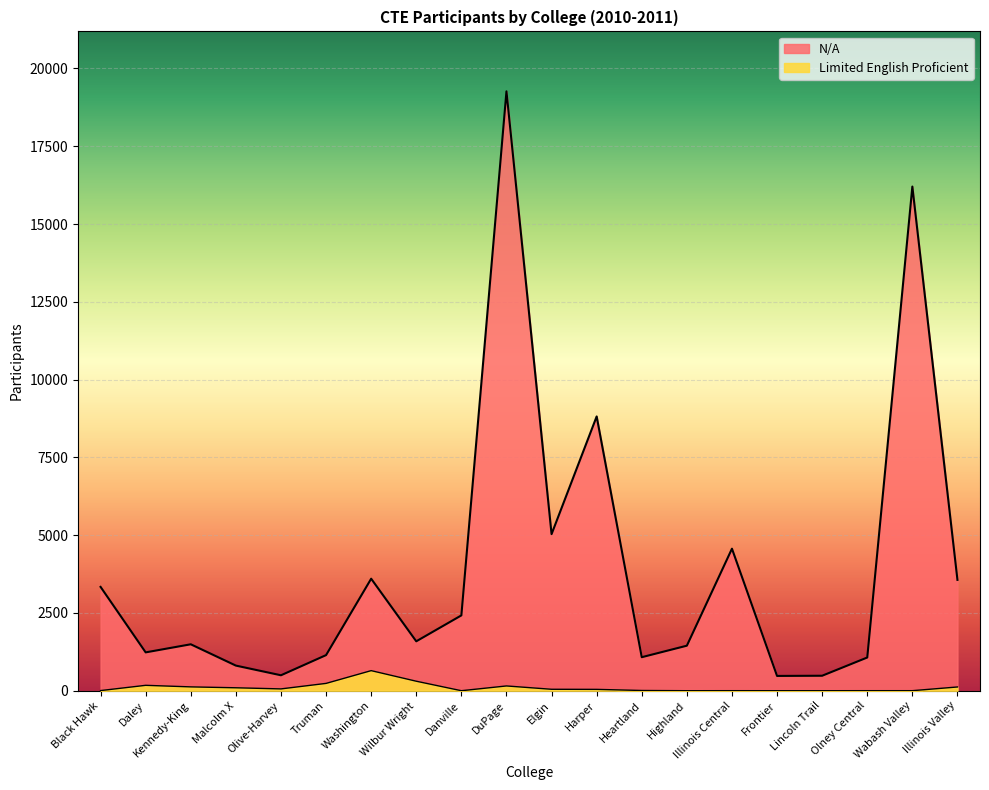

Does the chart display data point markers on the line(s)?

No